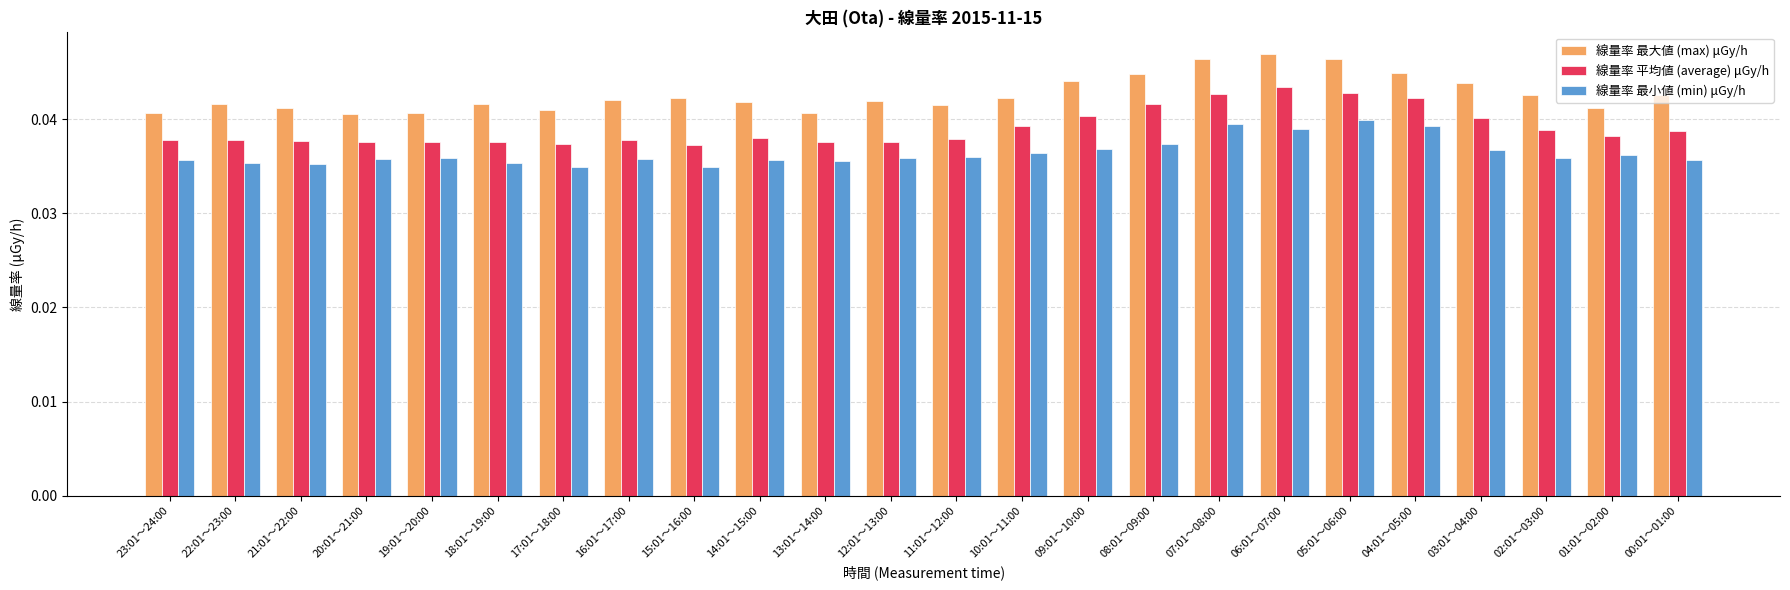

At how many categories does at least one series exceed 0?

24